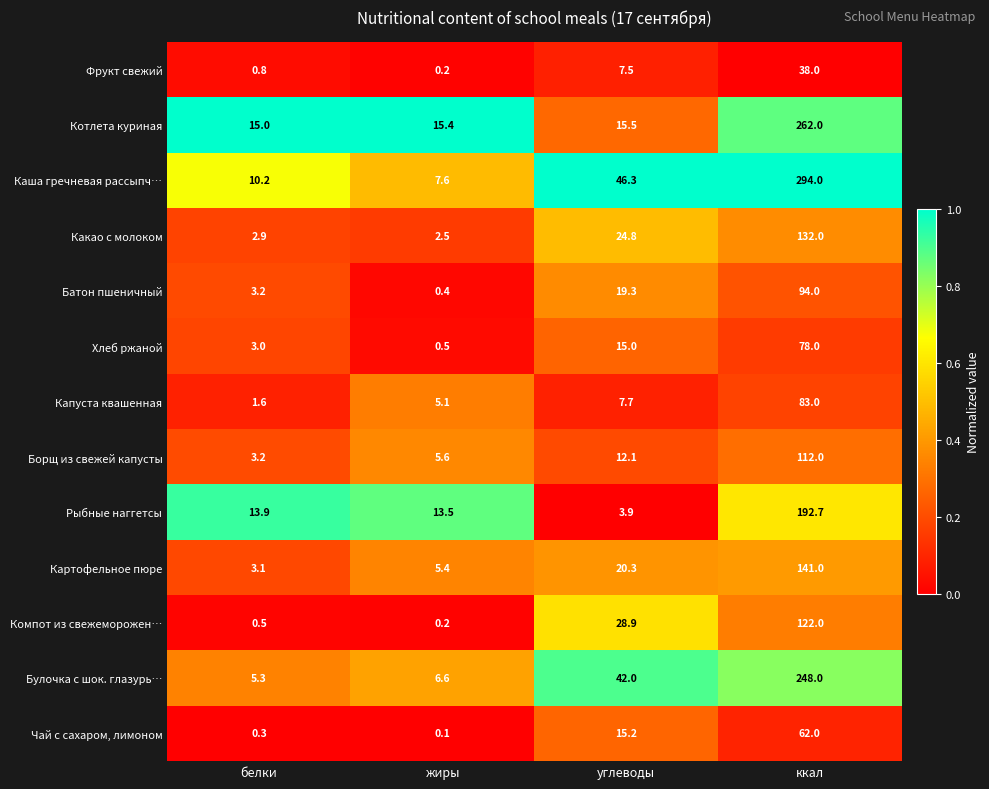

Rank the series at углеводы from lowest to highest value.

Рыбные наггетсы, Фрукт свежий, Капуста квашенная, Борщ из свежей капусты, Хлеб ржаной, Чай с сахаром, лимоном, Котлета куриная, Батон пшеничный, Картофельное пюре, Какао с молоком, Компот из свежеморожен…, Булочка с шок. глазурь…, Каша гречневая рассыпч…